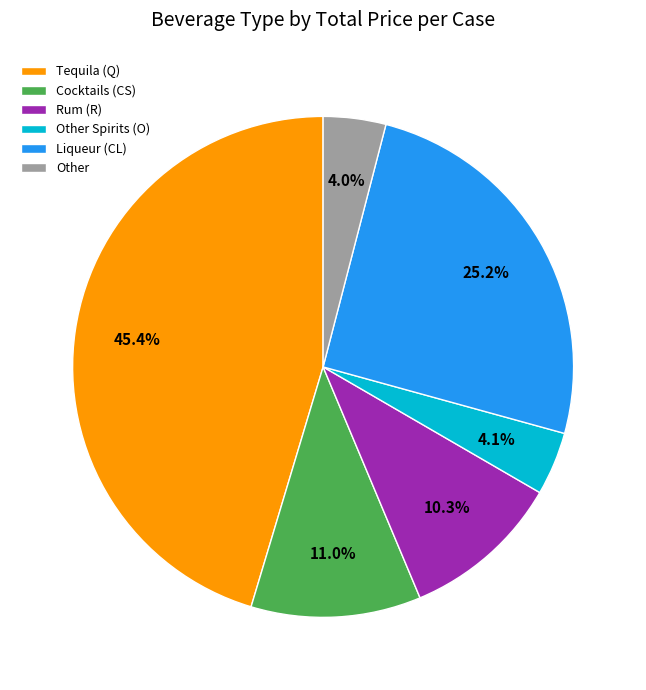

Do Rum (R) and Tequila (Q) together represent more than half of the pie?

Yes